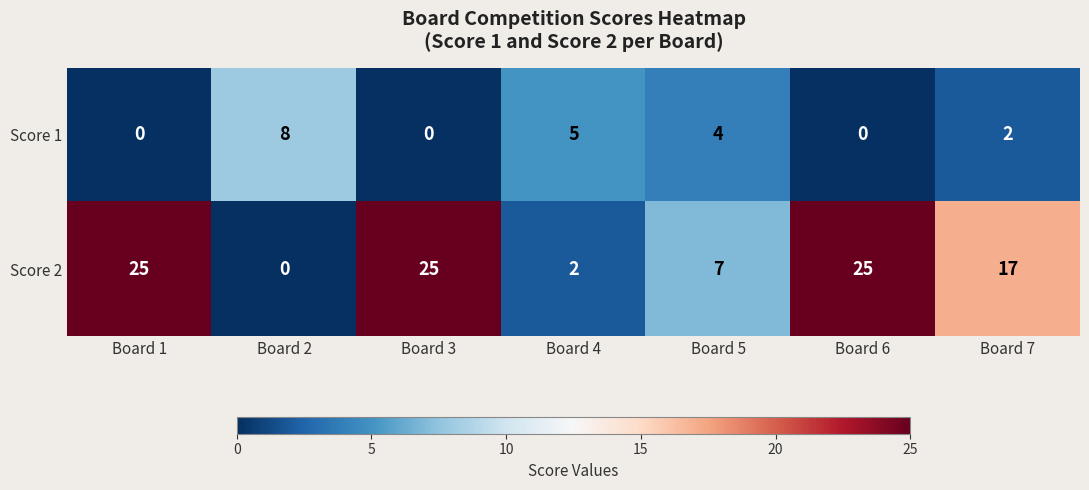

How many categories are shown in the chart?

7